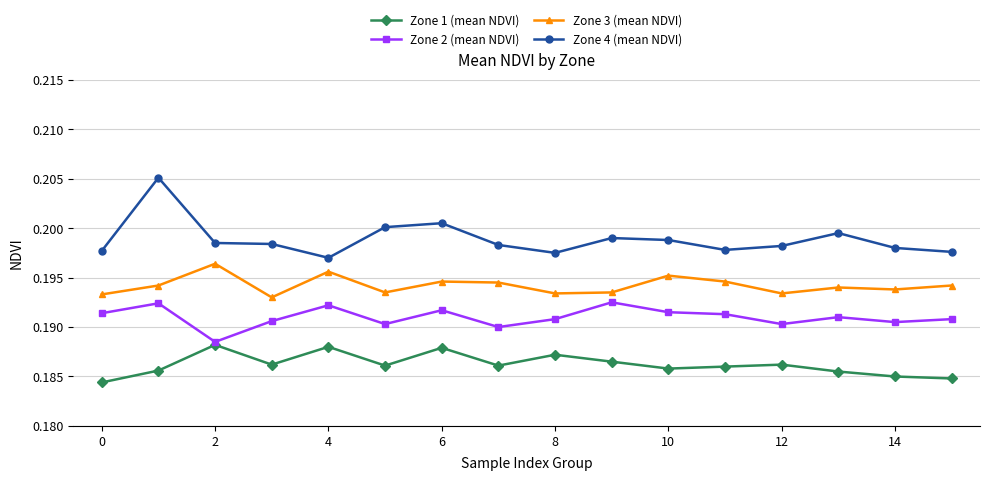

True or false: Zone 2 (mean NDVI) has more than 1 points higher than both neighbors.

True